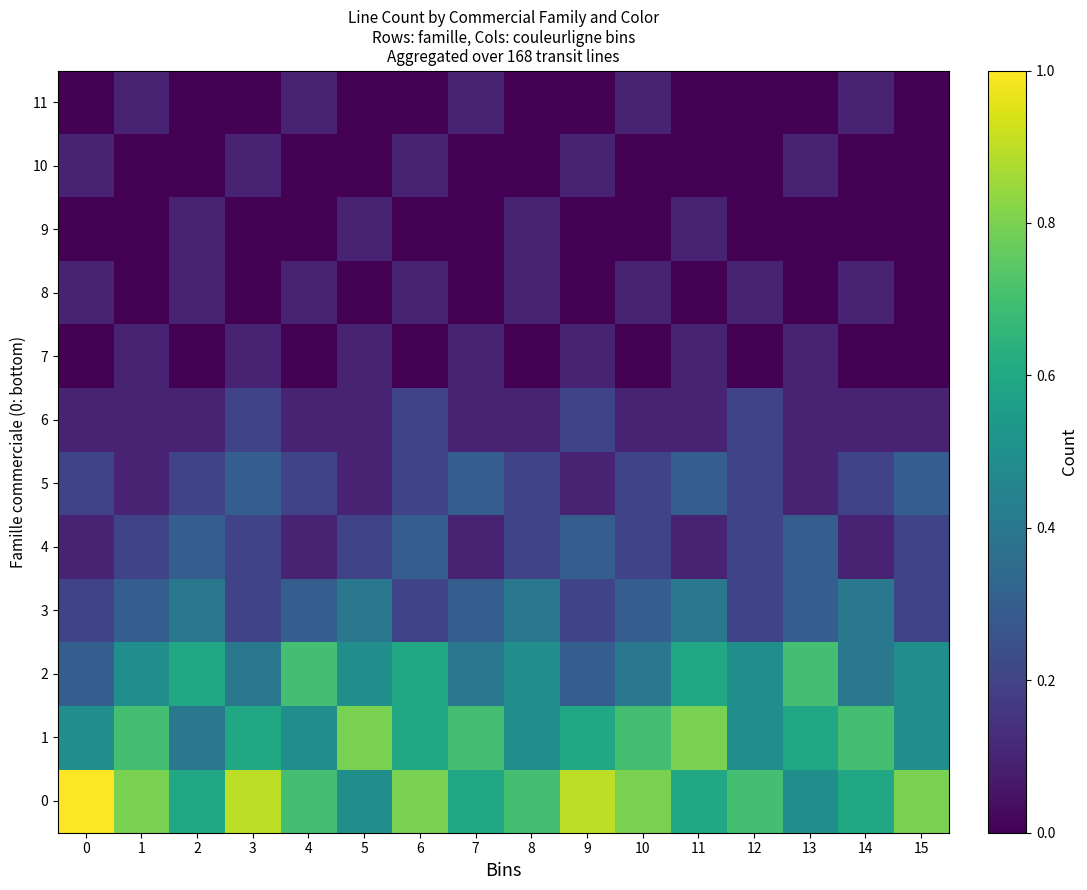

What is the total value across all series at 11?

3.1